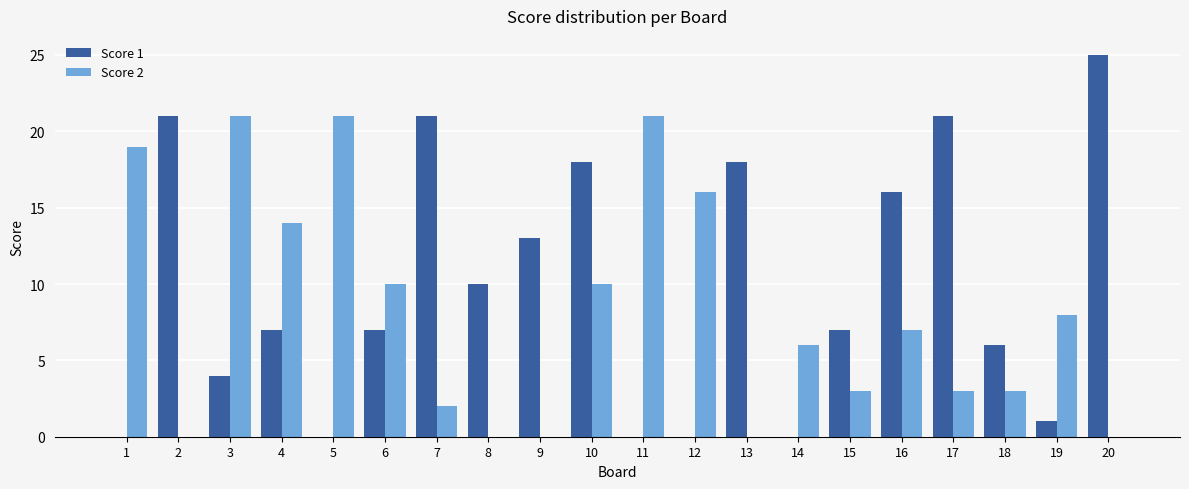

How many groups of bars are there?

20